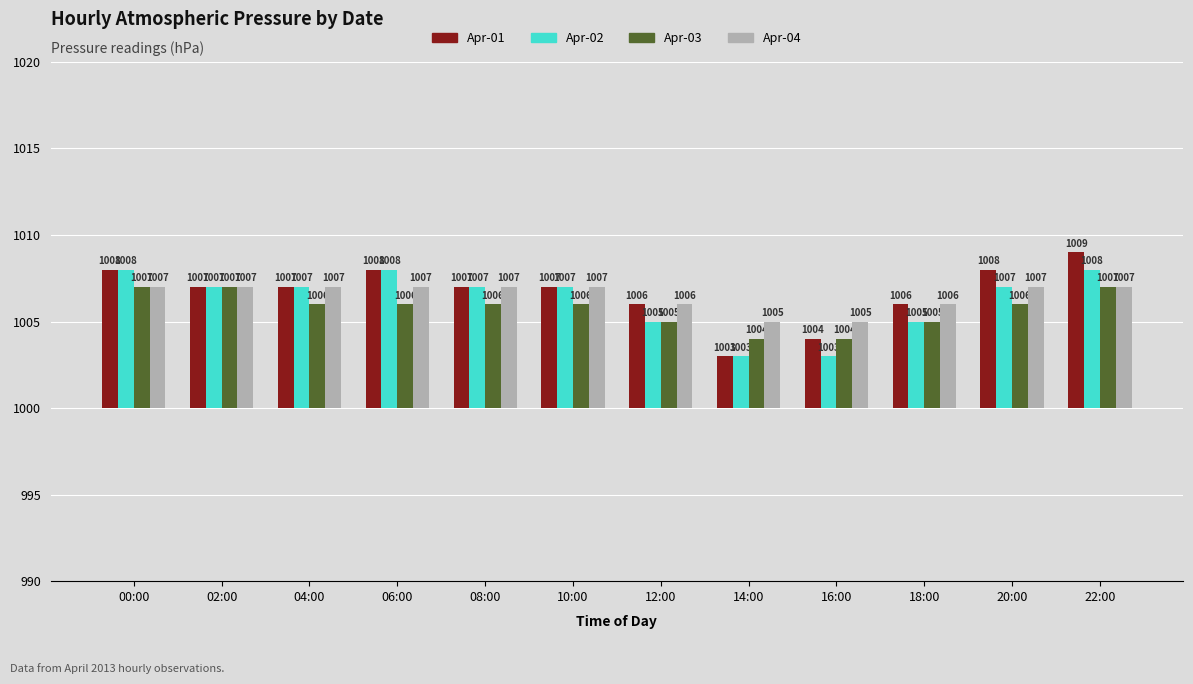

What is the label of the 8th bar from the left?

14:00